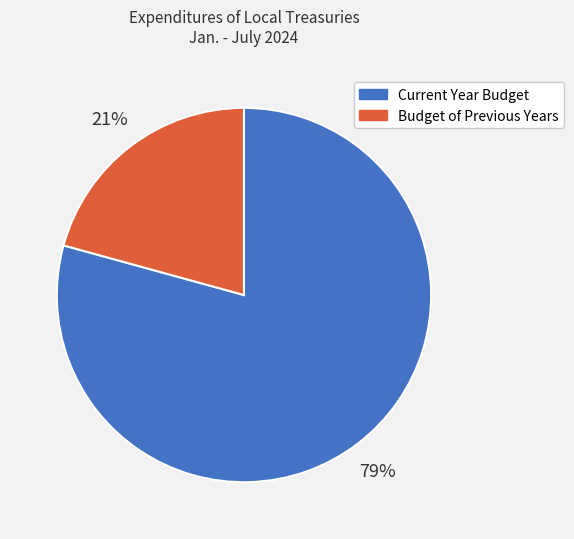

Rank the categories by value from highest to lowest.

Current Year Budget, Budget of Previous Years